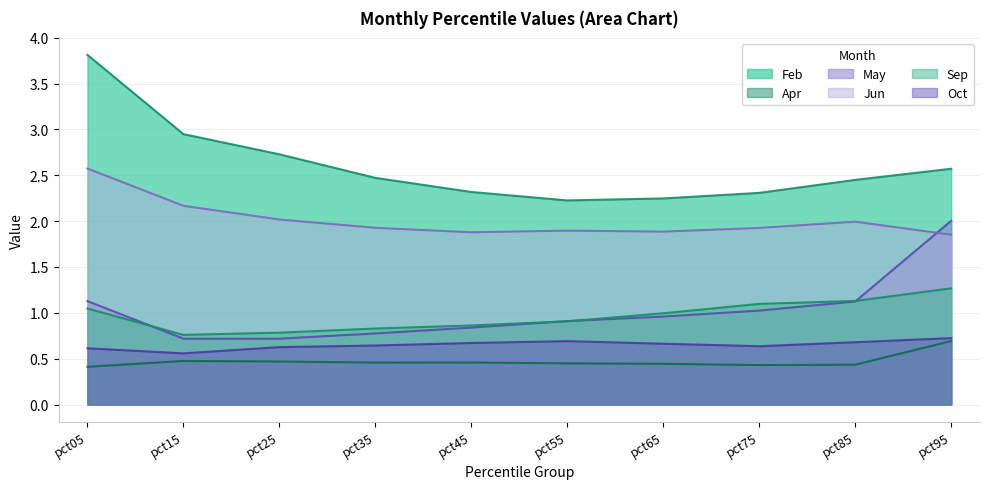

What are all the series names shown in the legend?

Feb, Apr, May, Jun, Sep, Oct